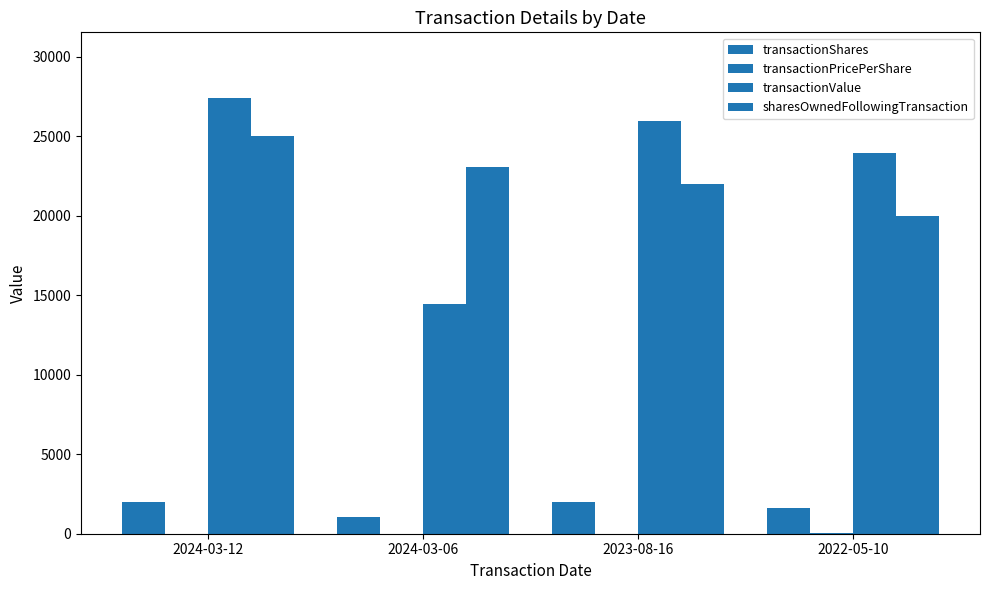

The value of transactionValue at 2024-03-12 is 27412.0. True or false?

True